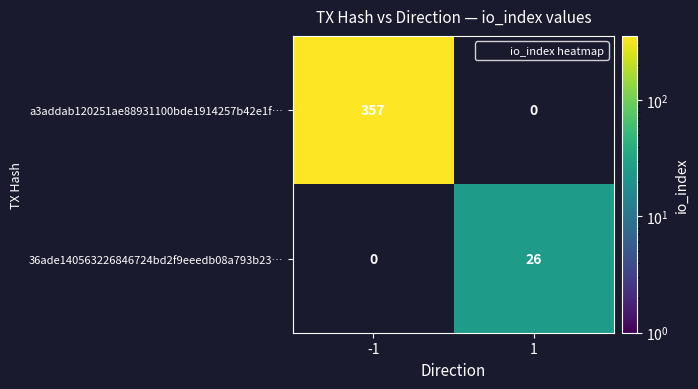

What is the approximate value of 36ade140563226846724bd2f9eeedb08a793b23… at 1, to the nearest 5?

25